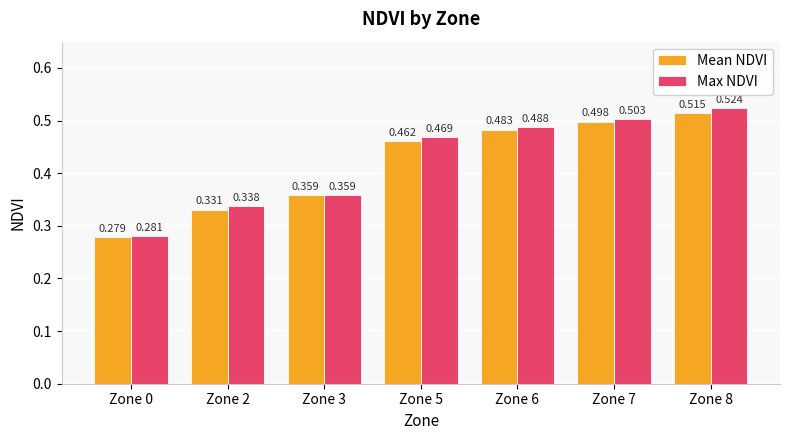

Which series has the widest spread of values?

Max NDVI